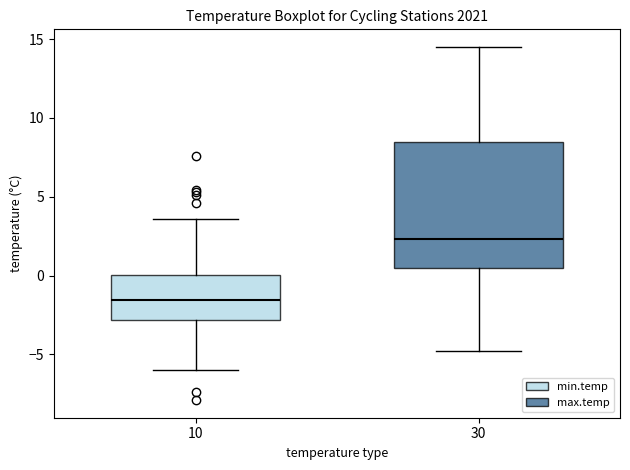

Which box's median line is the lowest?

10